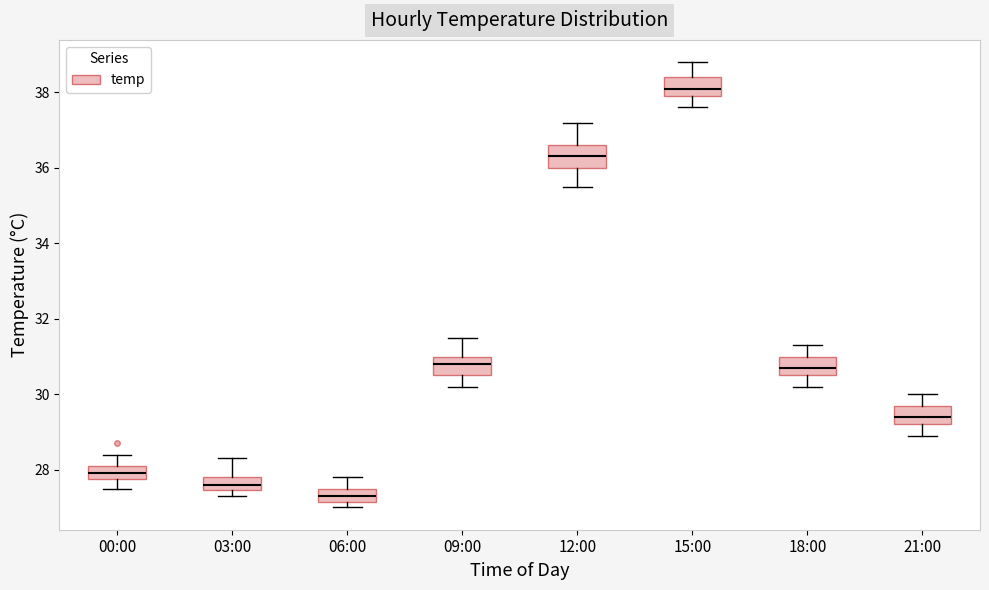

Reading left to right, read every box against the y-axis: the position of its median line, the range the box covers, and the ends of its whiskers. The values are not printed on the chart, so give them approximately, as read against the axis.

00:00: median 28.0, box 27.8 to 28.2, whiskers 27.6 to 28.4
03:00: median 27.6, box 27.4 to 27.8, whiskers 27.4 (just below the box's lower edge) to 28.4
06:00: median 27.4, box 27.2 to 27.6, whiskers 27.0 to 27.8
09:00: median 30.8, box 30.6 to 31.0, whiskers 30.2 to 31.6
12:00: median 36.4, box 36.0 to 36.6, whiskers 35.6 to 37.2
15:00: median 38.2, box 38.0 to 38.4, whiskers 37.6 to 38.8
18:00: median 30.8, box 30.6 to 31.0, whiskers 30.2 to 31.4
21:00: median 29.4, box 29.2 to 29.8, whiskers 29.0 to 30.0